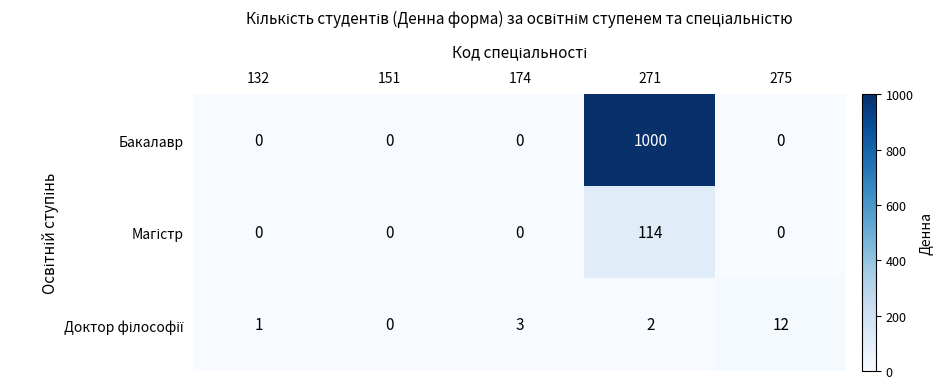

Which series has the widest spread of values?

Бакалавр